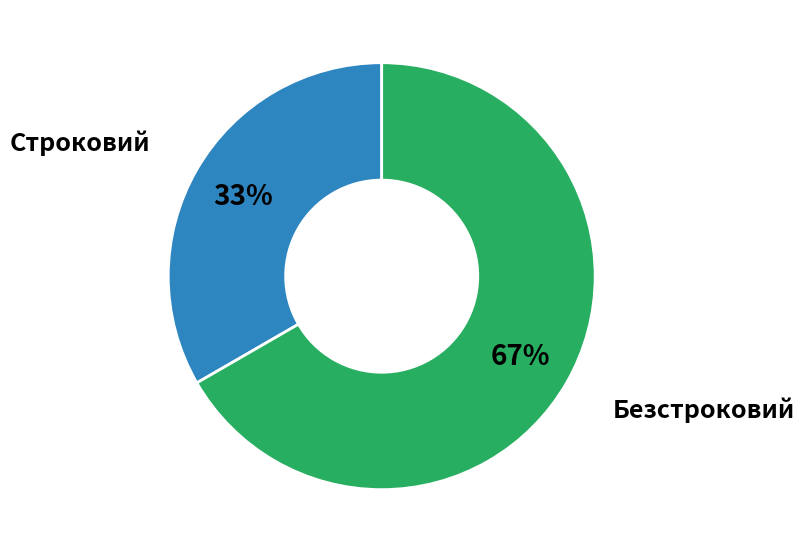

Is there a majority slice in this chart?

Yes